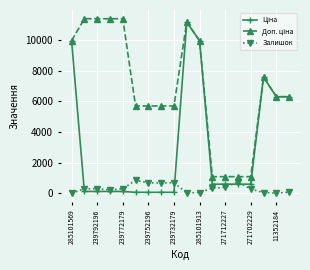

At how many categories does at least one series exceed 8729?

7